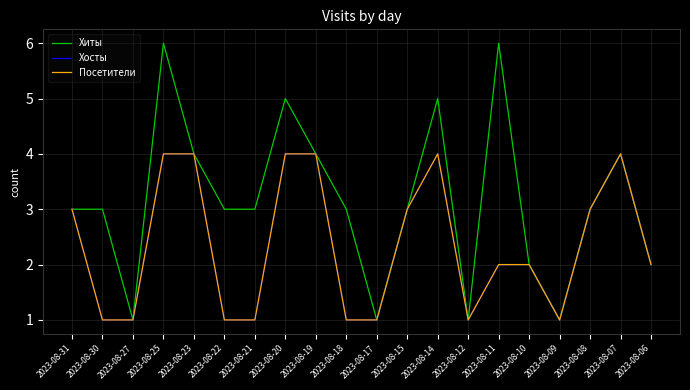

Does the chart display data point markers on the line(s)?

No